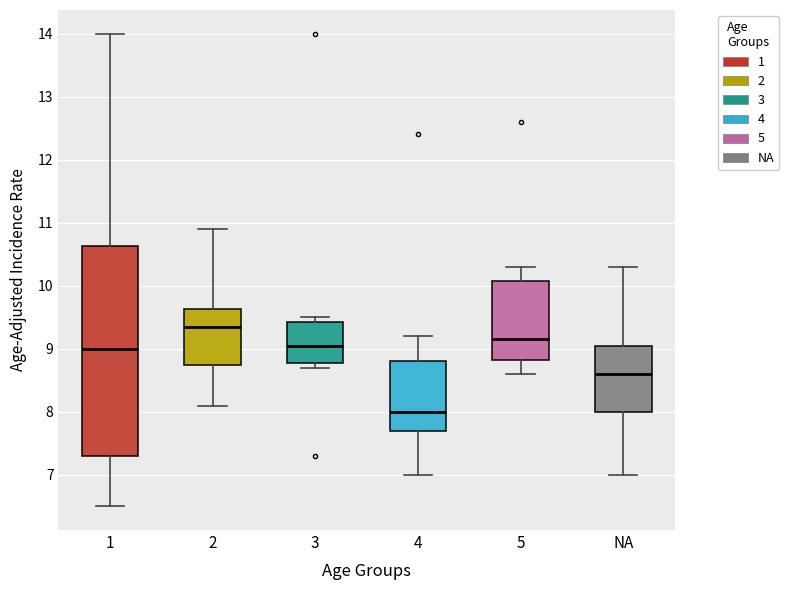

Comparing the boxes themselves (not the whiskers), which one is the tallest?

1